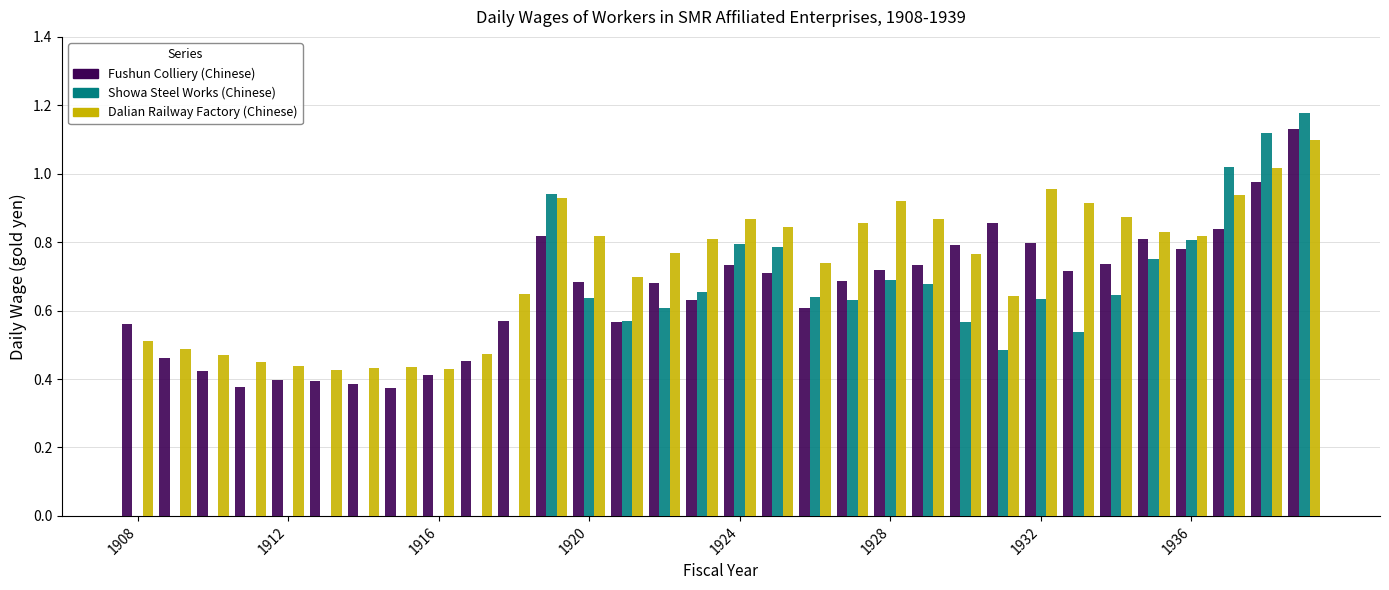

What is the sum of all Showa Steel Works (Chinese) values?

15.4